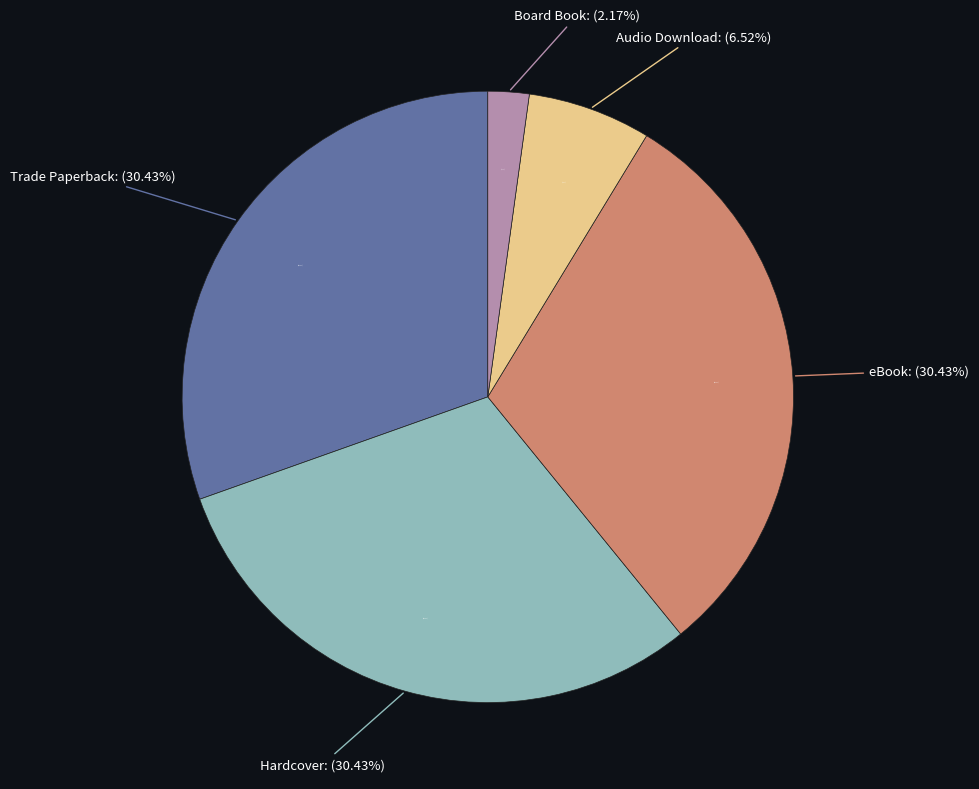

To the nearest percent, what is the difference between the eBook and Board Book slice percentages?

28%